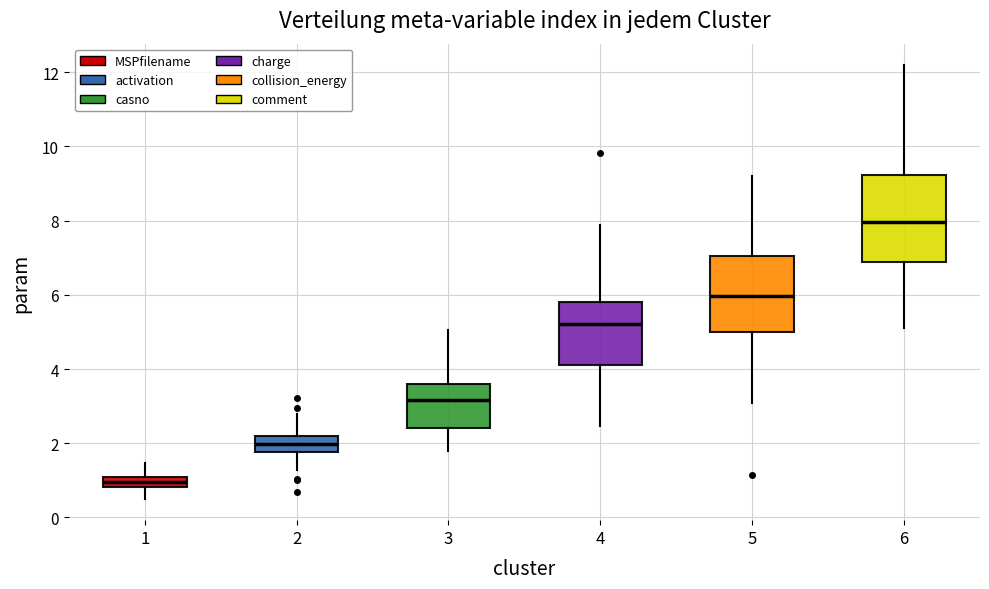

Which box is the tallest, from its lower edge to its upper edge?

6